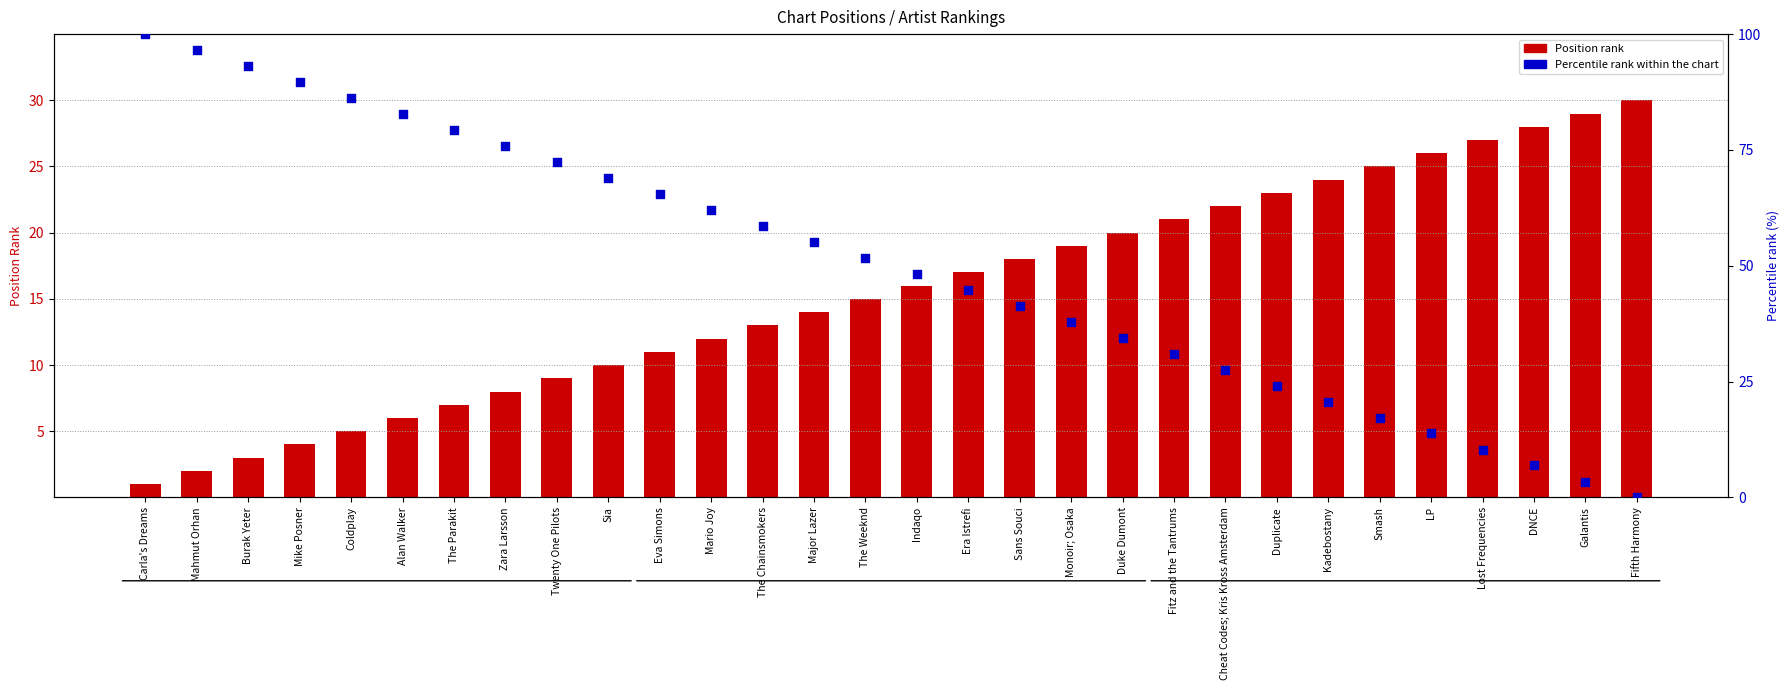

At which category is the sum across all series the highest?

Carla's Dreams